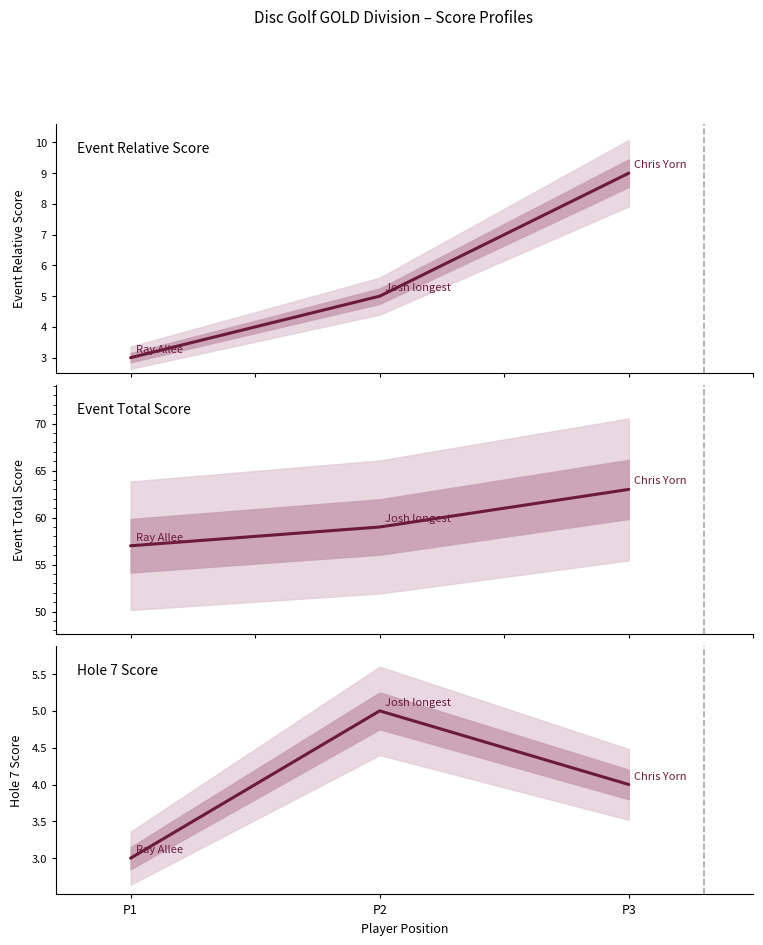

What is the sum of all Event Relative Score values?

17